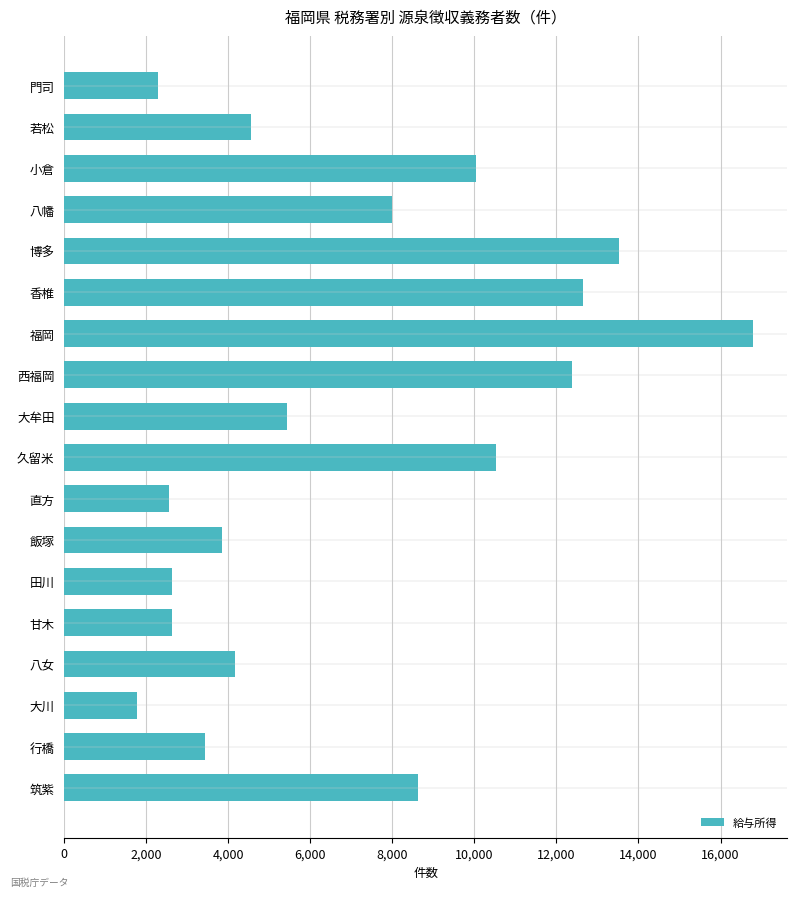

What is the sum of all values?

125857